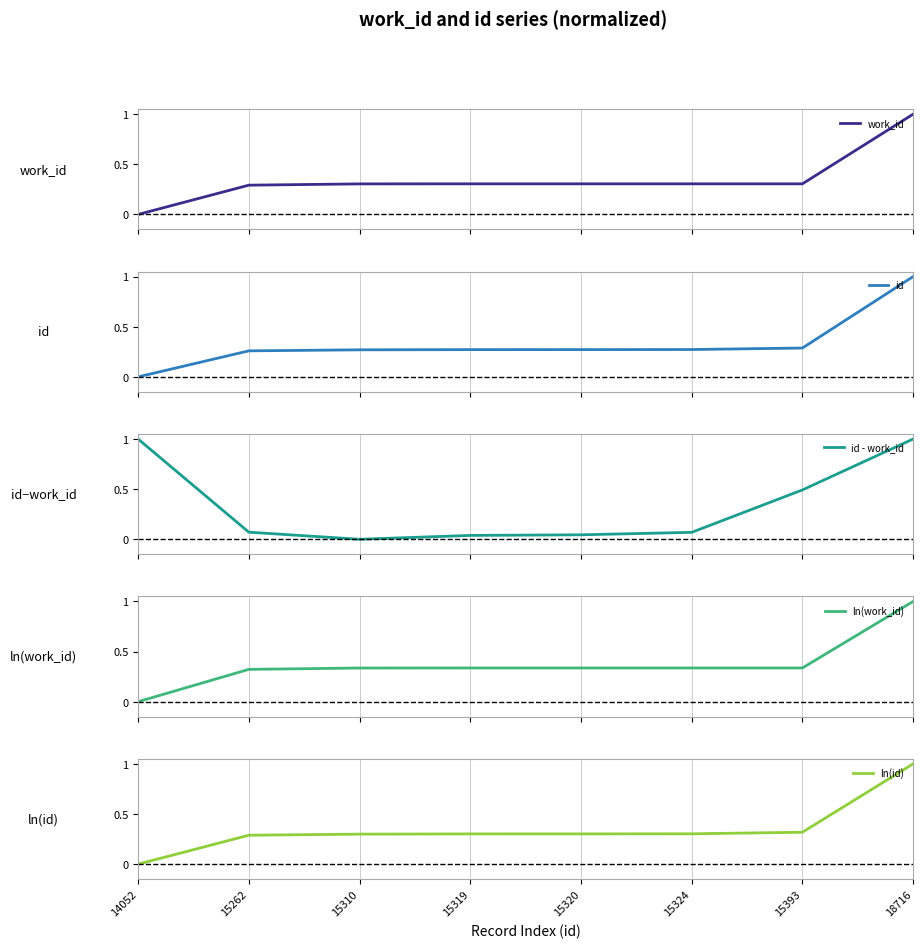

What is the difference between the work_id values at 15310 and 14052?

0.3